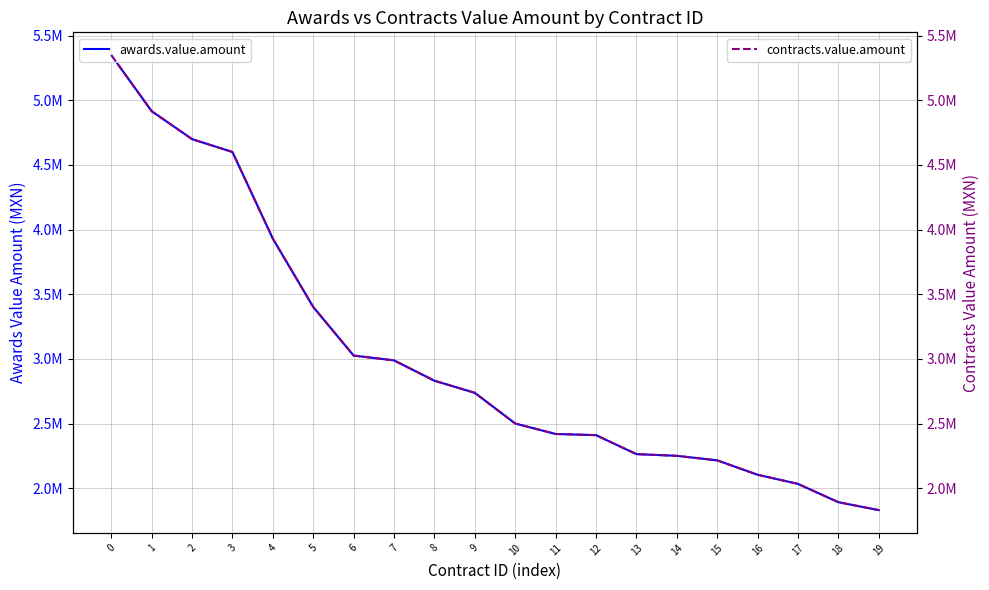

Does the chart have visible grid lines?

Yes